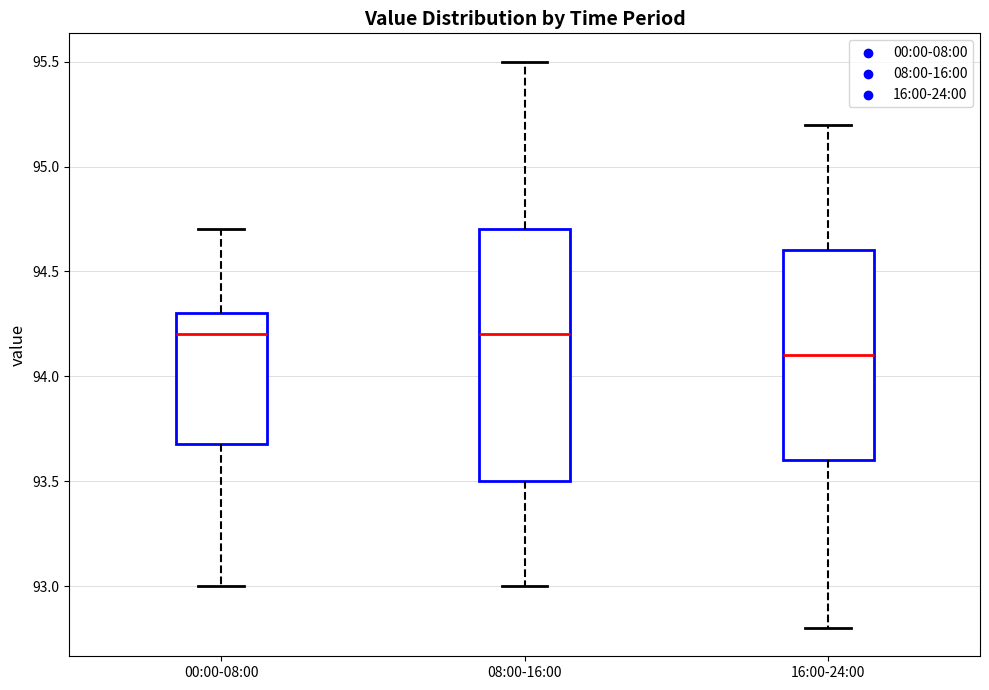

Reading left to right, transcribe this box plot: for each box, give where its median line is, the range the box spans, and where its two whiskers end, as read against the y-axis. The values are not printed on the chart, so give them approximately, as read against the axis.

00:00-08:00: median 94.2, box 93.7 to 94.3, whiskers 93.0 to 94.7
08:00-16:00: median 94.2, box 93.5 to 94.7, whiskers 93.0 to 95.5
16:00-24:00: median 94.1, box 93.6 to 94.6, whiskers 92.8 to 95.2